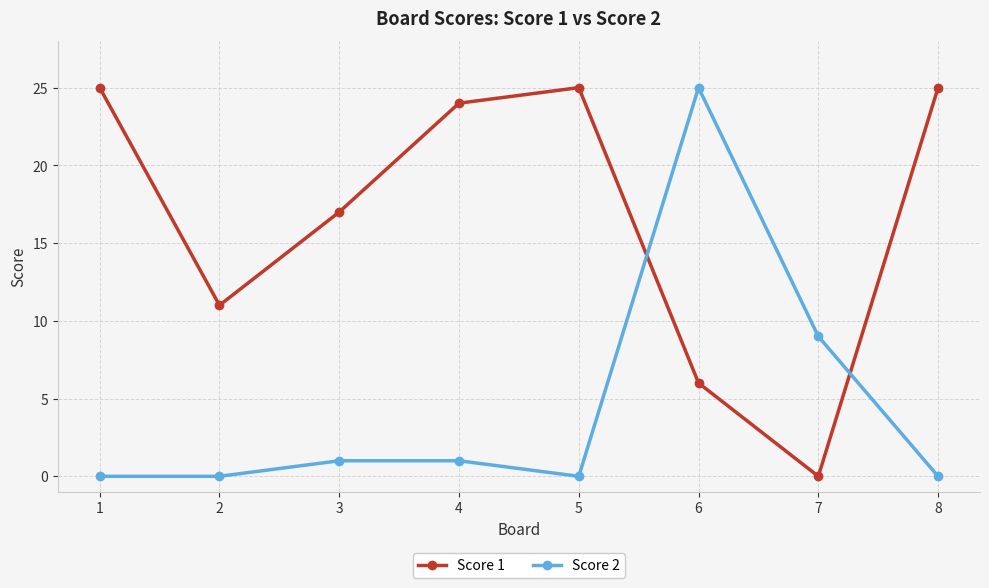

True or false: Score 1 has more than 1 points higher than both neighbors.

False